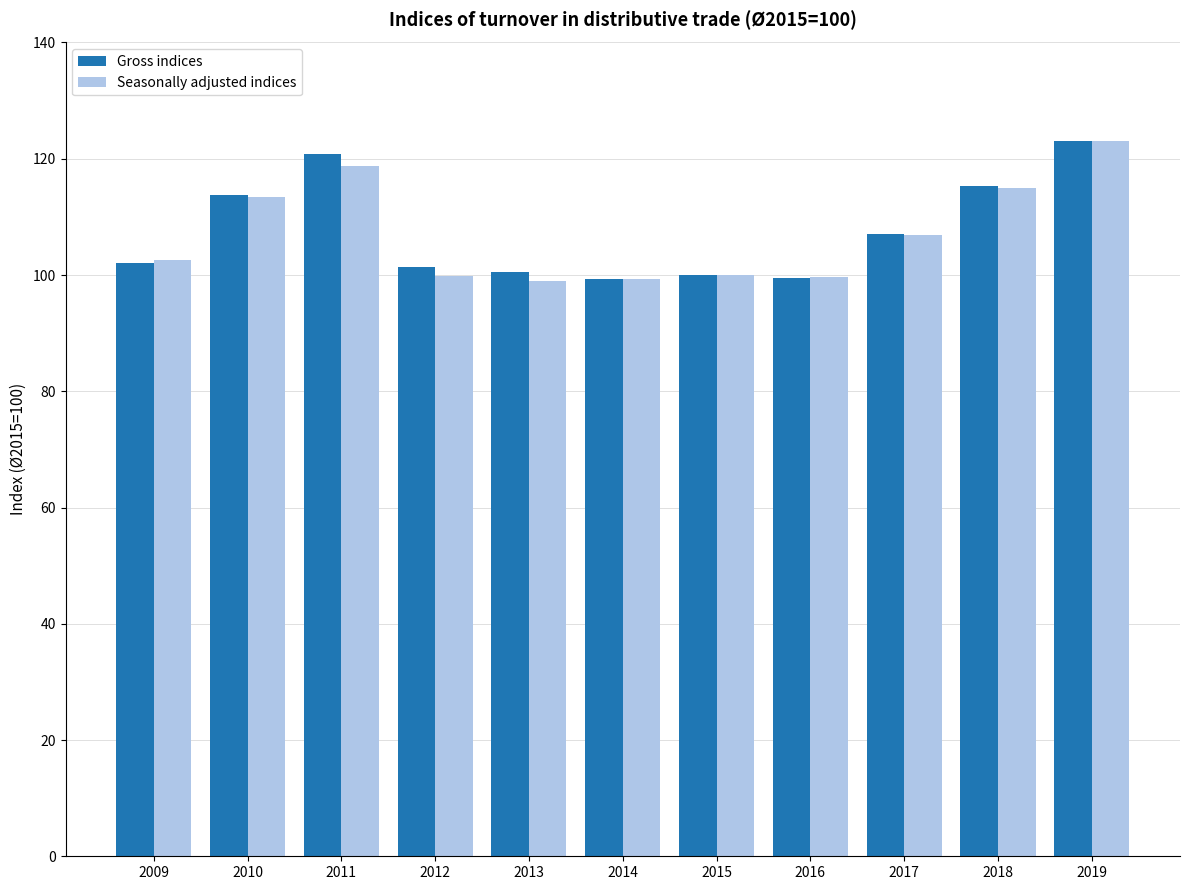

What is the sum of all Seasonally adjusted indices values?

1177.6